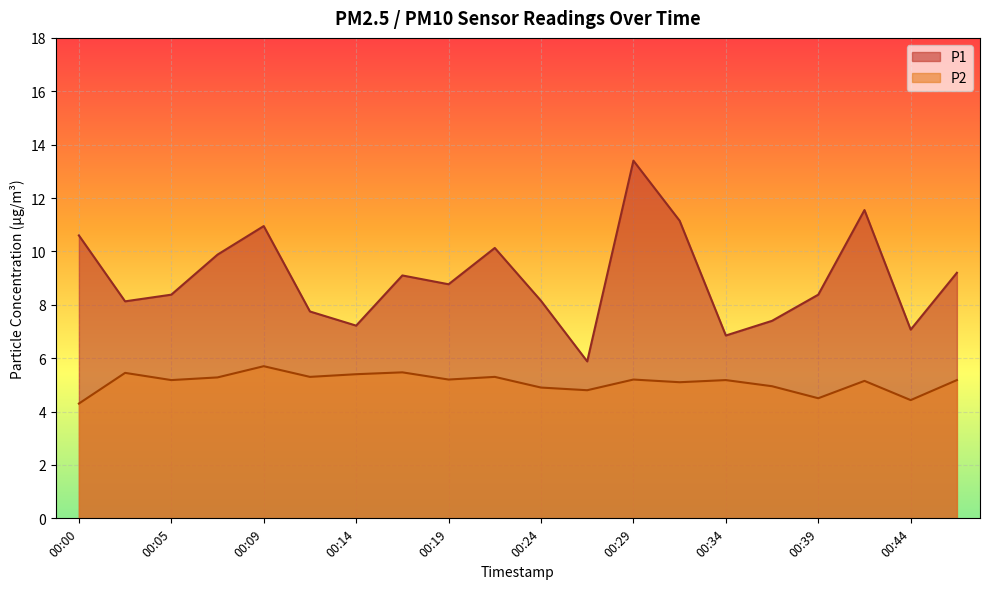

How many categories are shown in the chart?

20